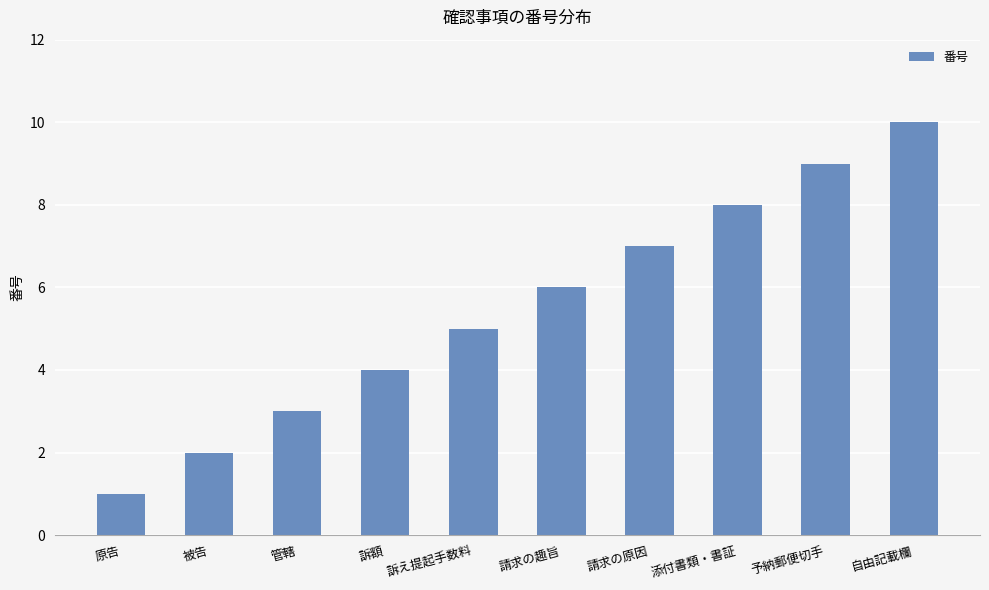

What is the sum of the values at 自由記載欄 and 訴え提起手数料?

15